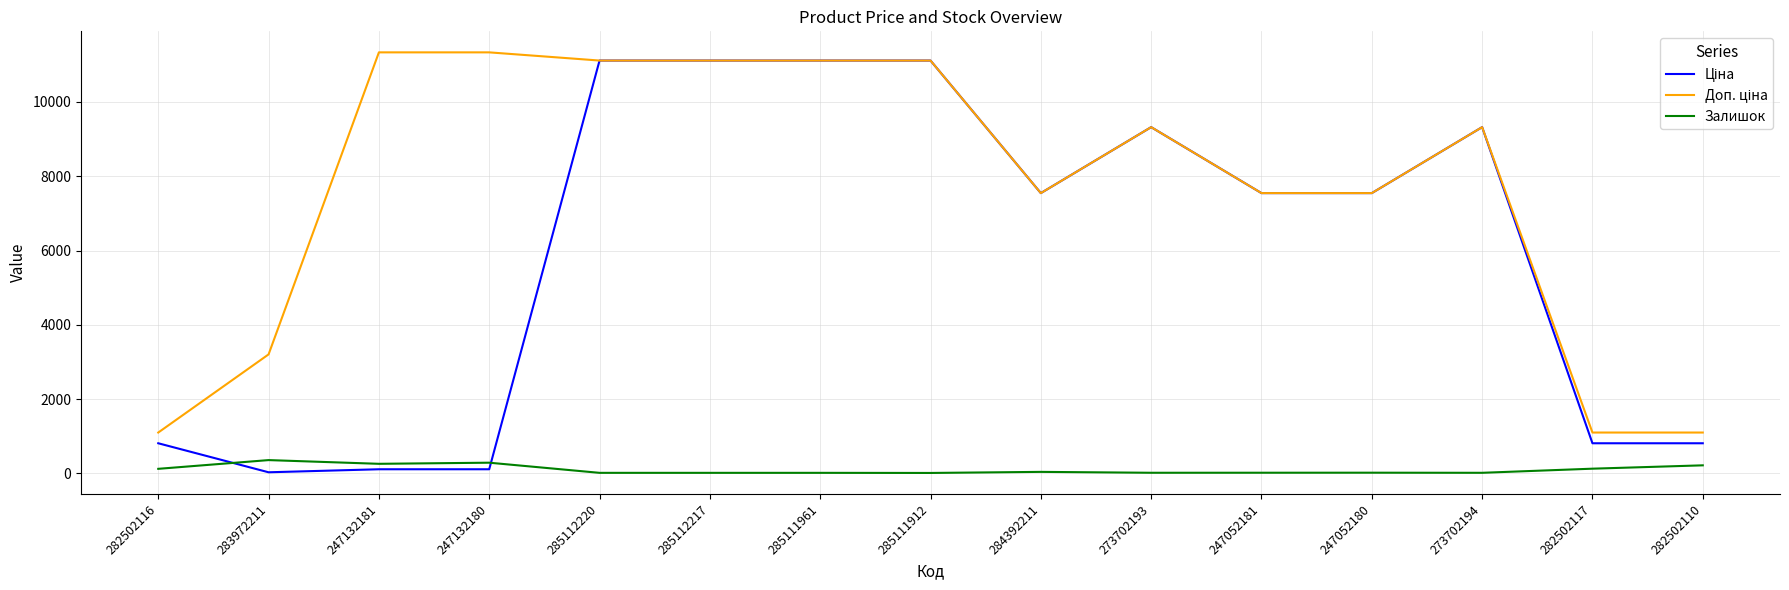

What is the maximum value shown in the chart?

11334.0